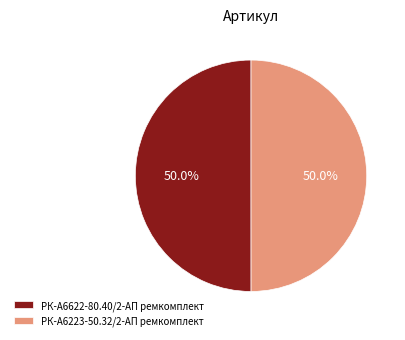

How many segments does this pie chart have?

2